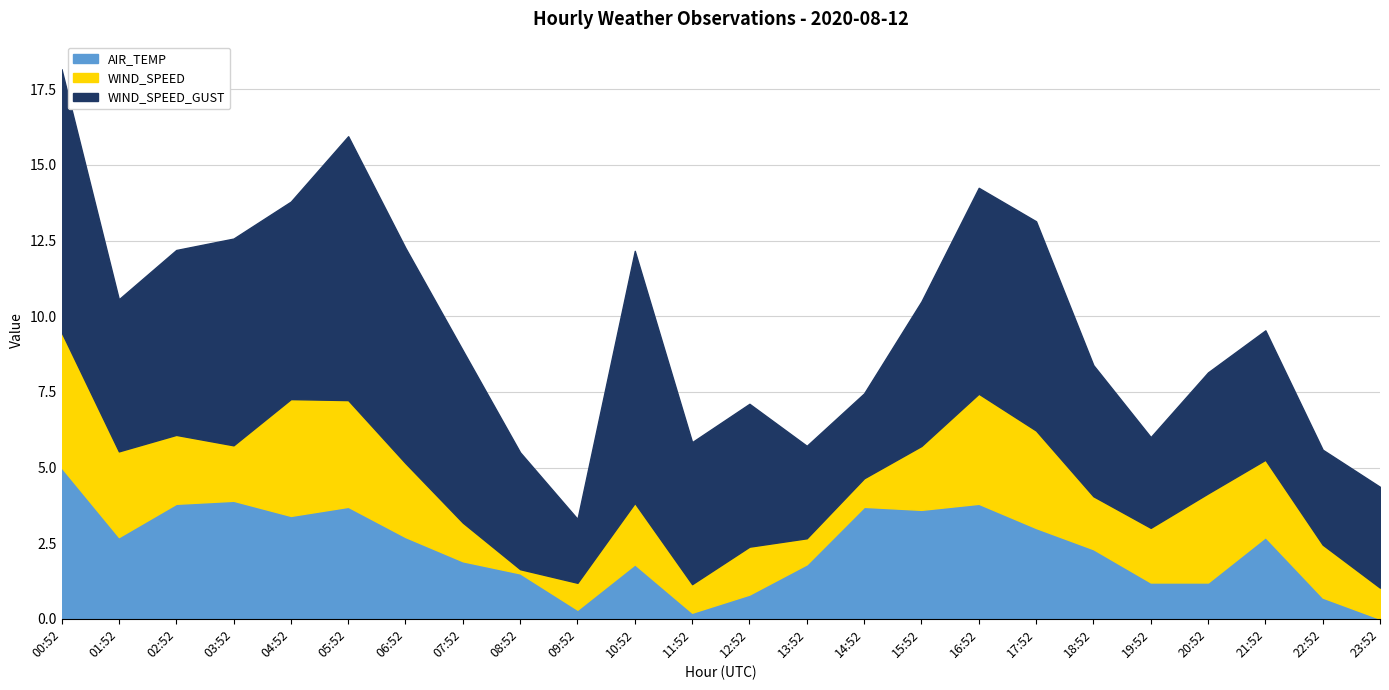

At which label is WIND_SPEED closest to 2?

10:52